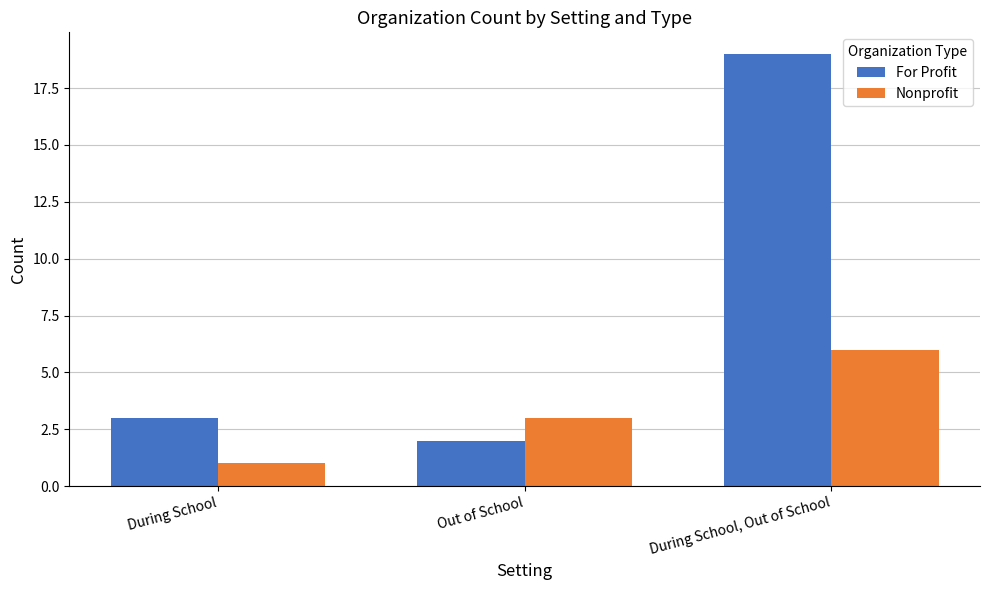

What is the difference between the highest and lowest values at During School, Out of School?

13